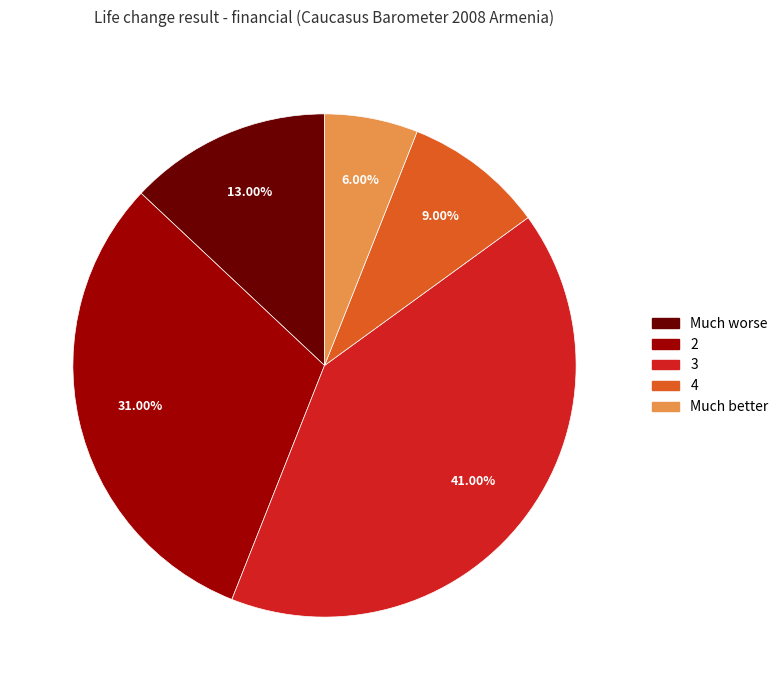

Does 4 represent more than half of the total?

No